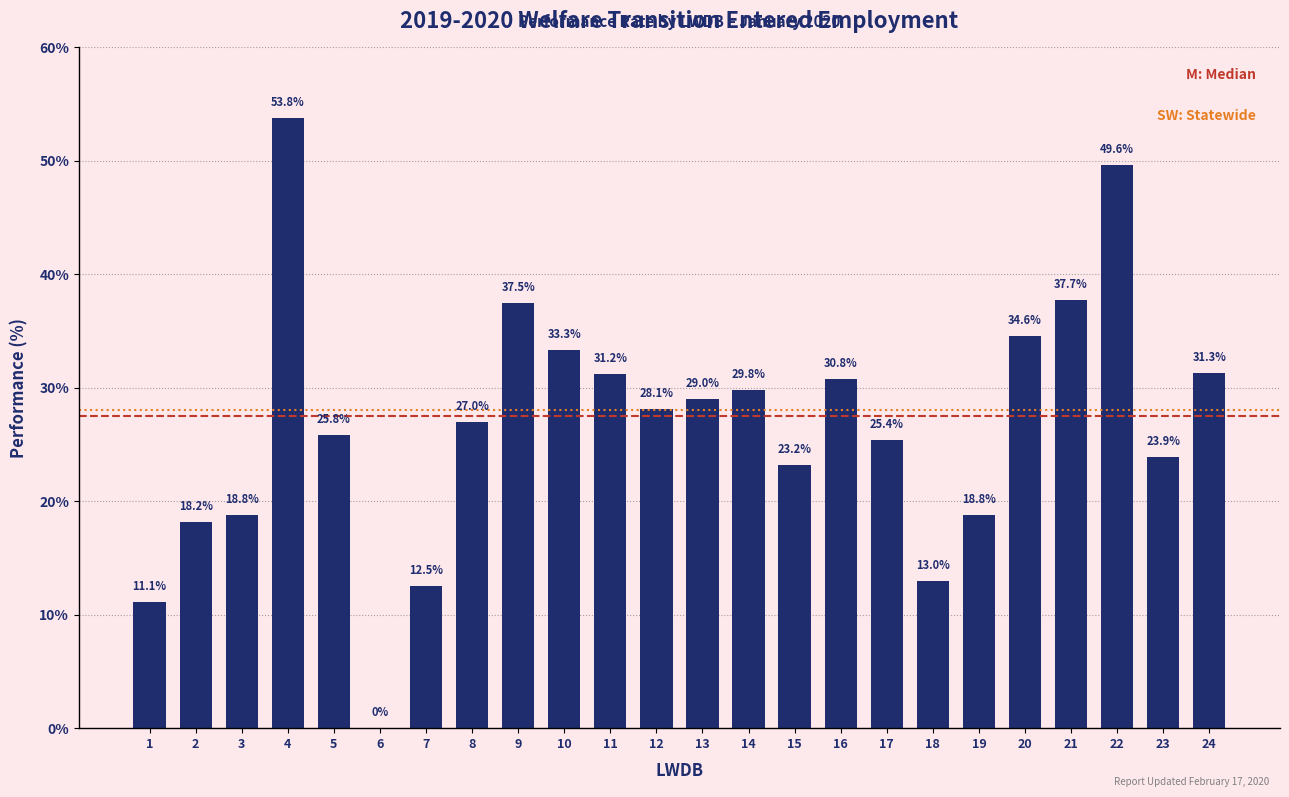

Reading left to right, what are all the values shown in this chart?

1=11.1	2=18.2	3=18.8	4=53.8	5=25.8	6=0.0	7=12.5	8=27.0	9=37.5	10=33.3	11=31.2	12=28.1	13=29.0	14=29.8	15=23.2	16=30.8	17=25.4	18=13.0	19=18.8	20=34.6	21=37.7	22=49.6	23=23.9	24=31.3